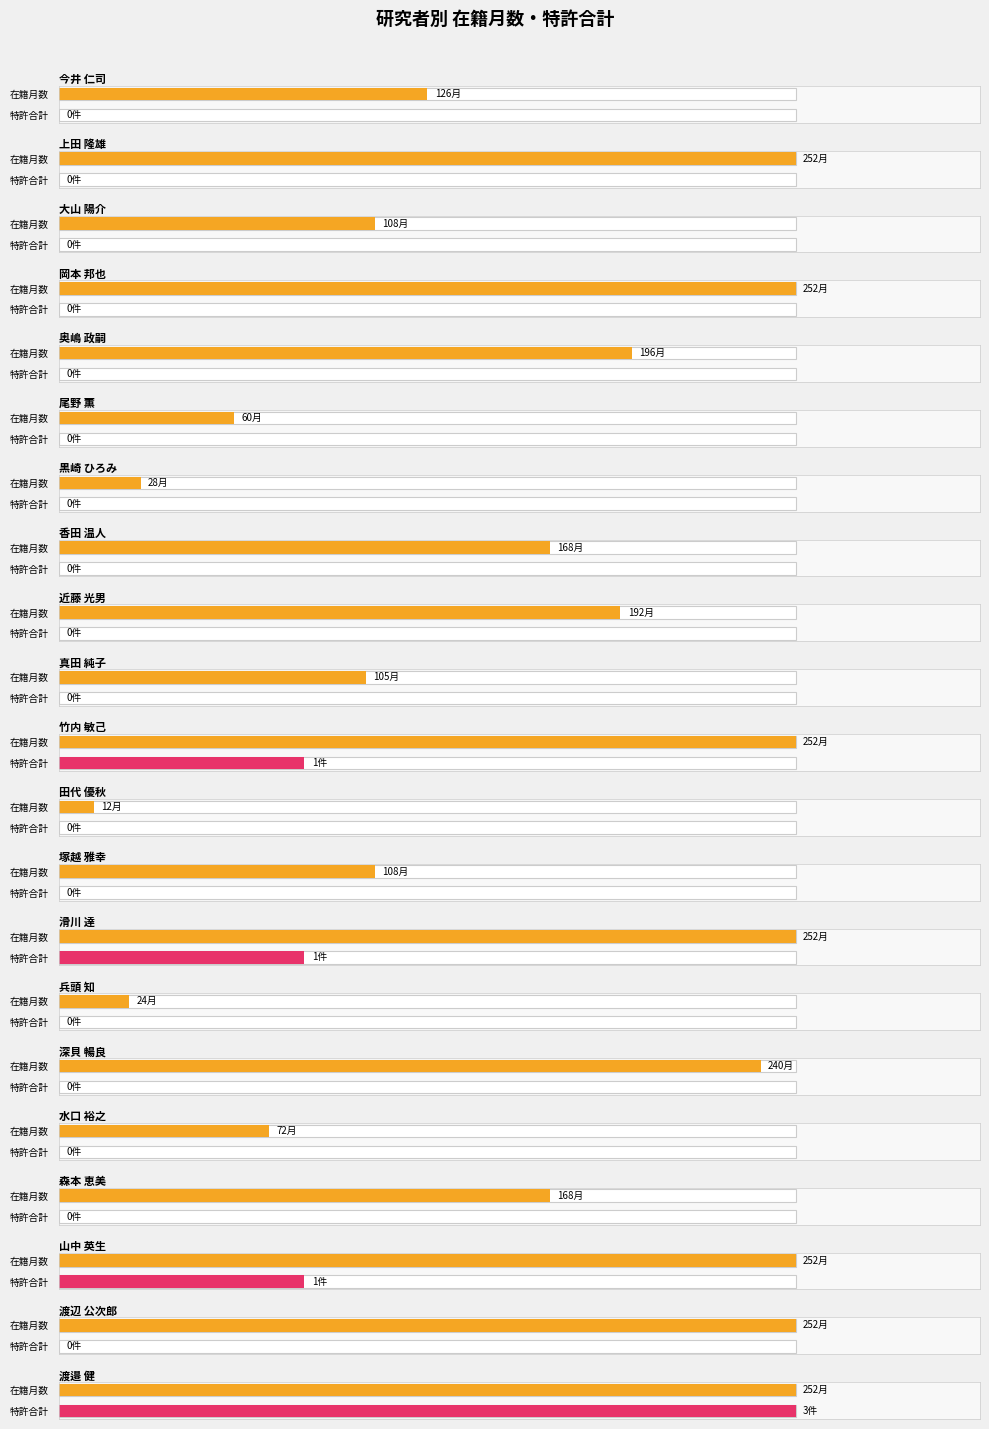

Is the value of 在籍月数 at 尾野 薫 greater than the value of 特許合計 at 山中 英生?

Yes